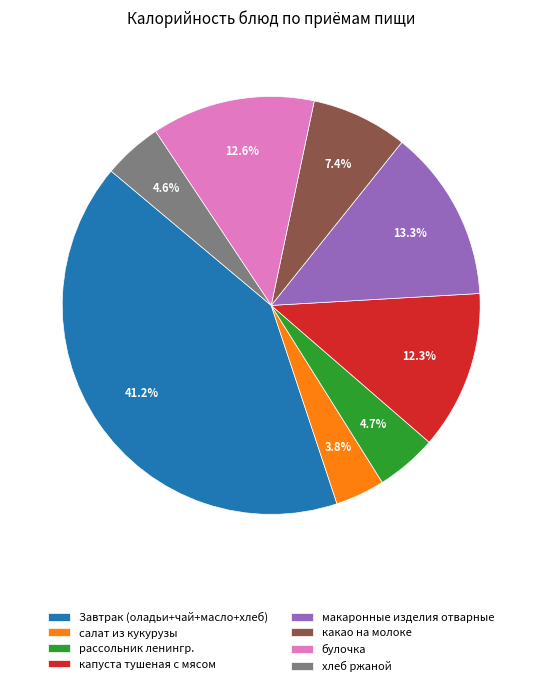

Combined, what portion of the pie is рассольник ленингр. and Завтрак (оладьи+чай+масло+хлеб)?

45.9%